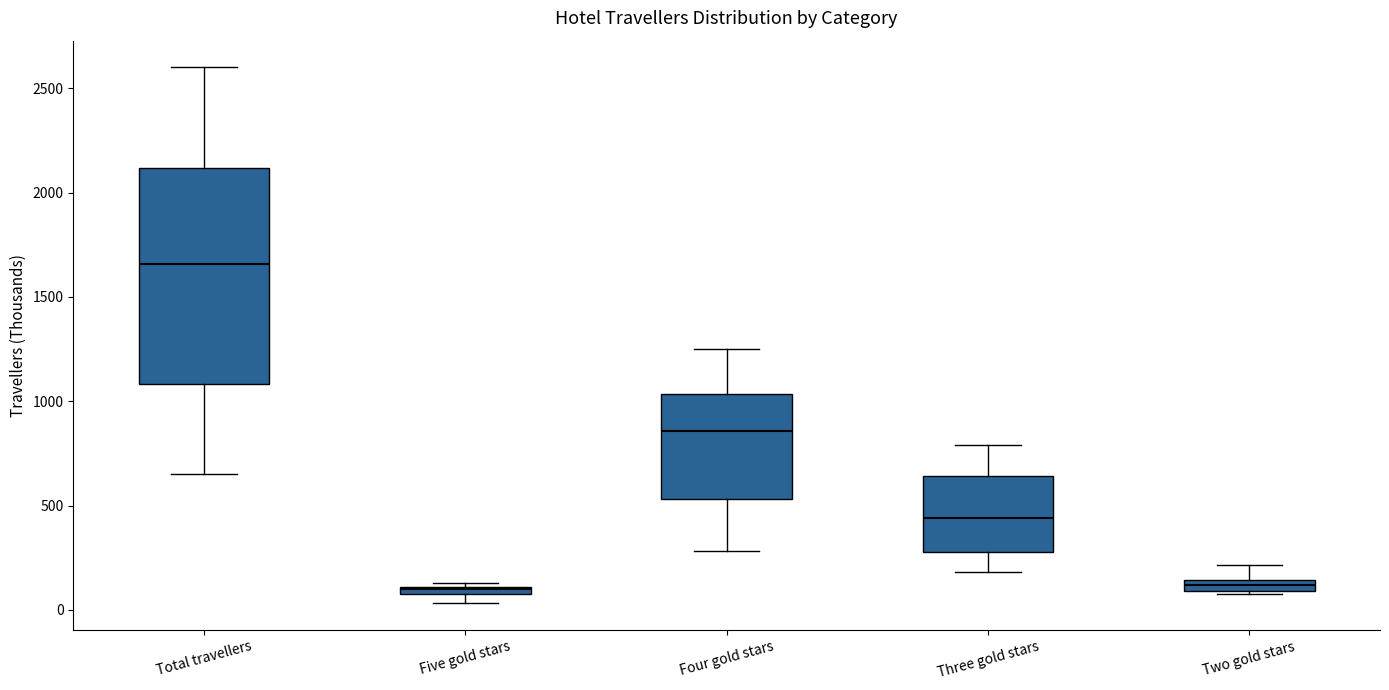

Comparing the boxes themselves (not the whiskers), which one is the tallest?

Total travellers